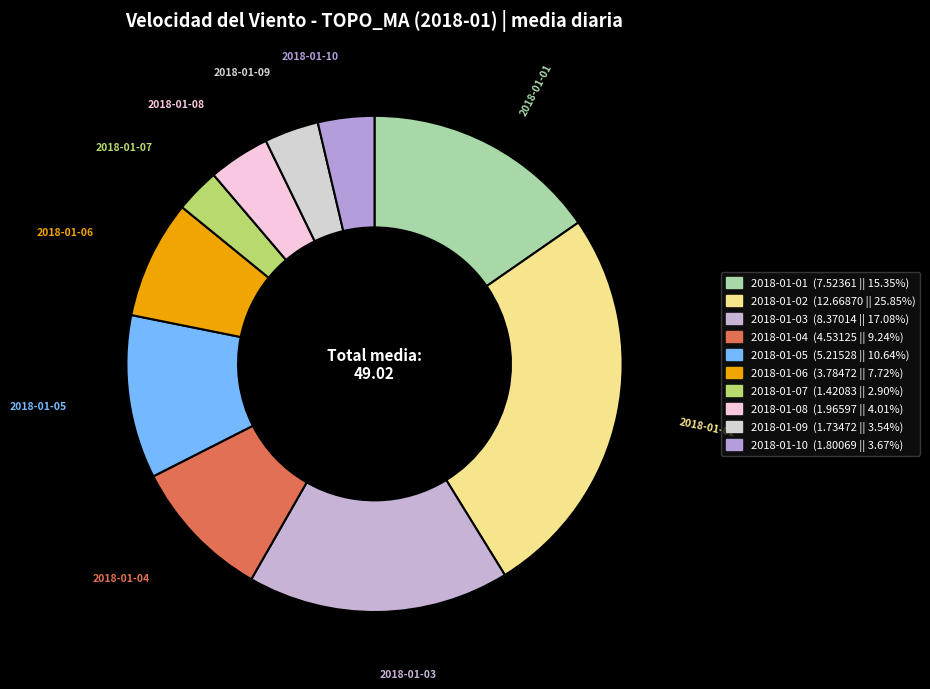

Combined, do 2018-01-04 and 2018-01-05 account for over 50%?

No